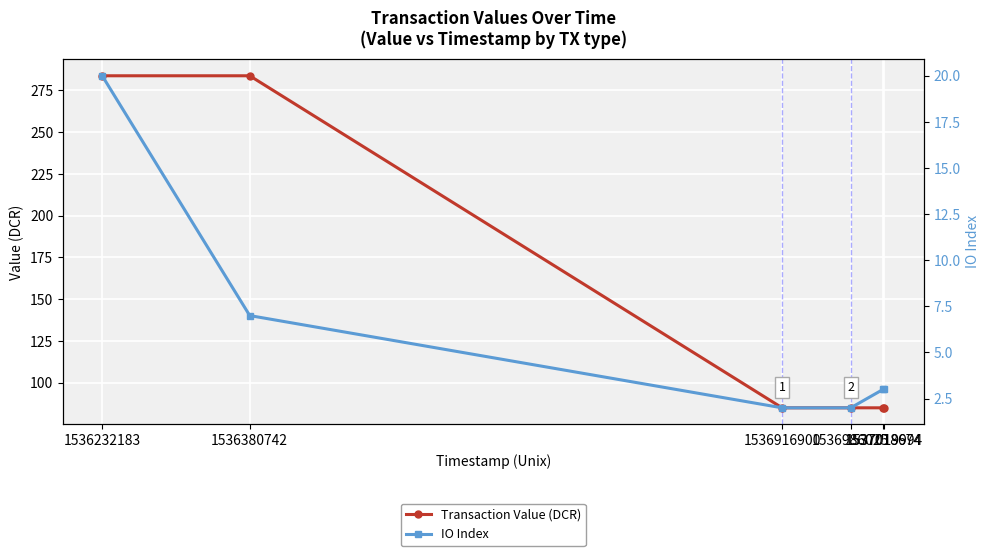

True or false: Transaction Value (DCR) and IO Index cross at least once.

False